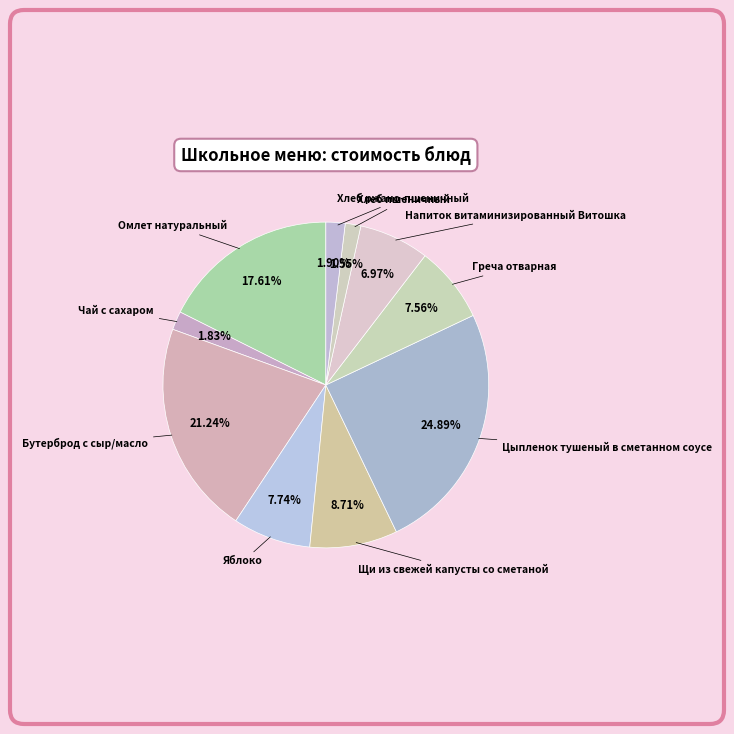

To the nearest percent, what is the difference between the largest and smallest slice percentages?

23%